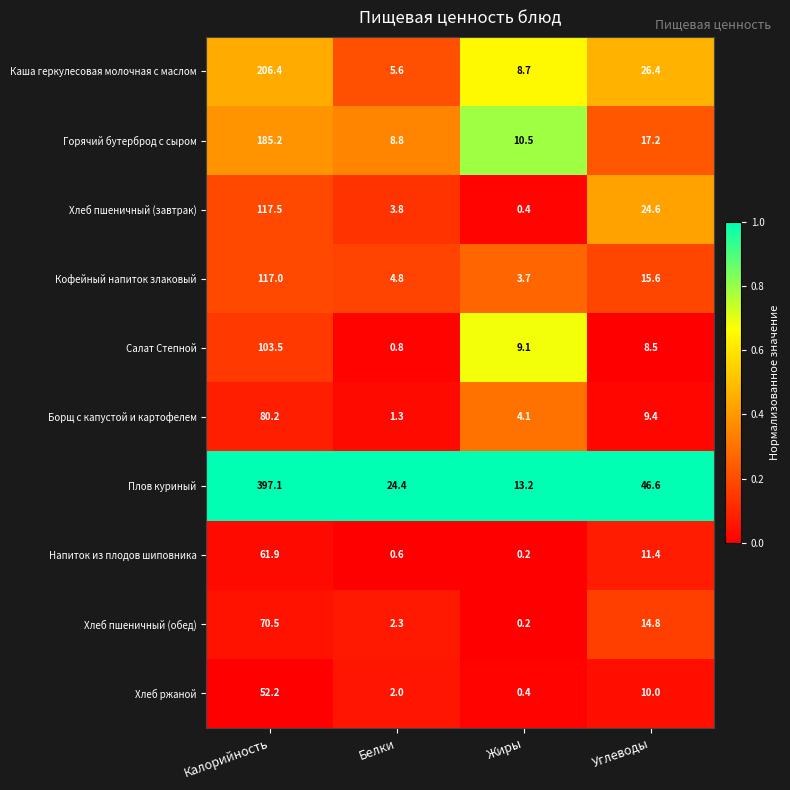

What is the spread (max minus min) of values at Белки?

23.8